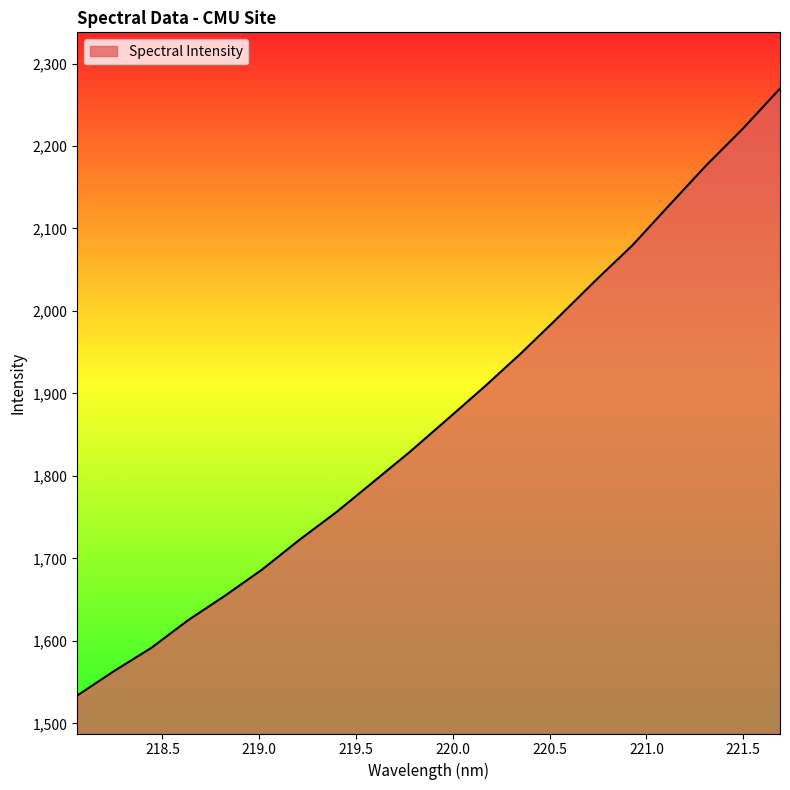

What is the maximum value shown in the chart?

2269.7